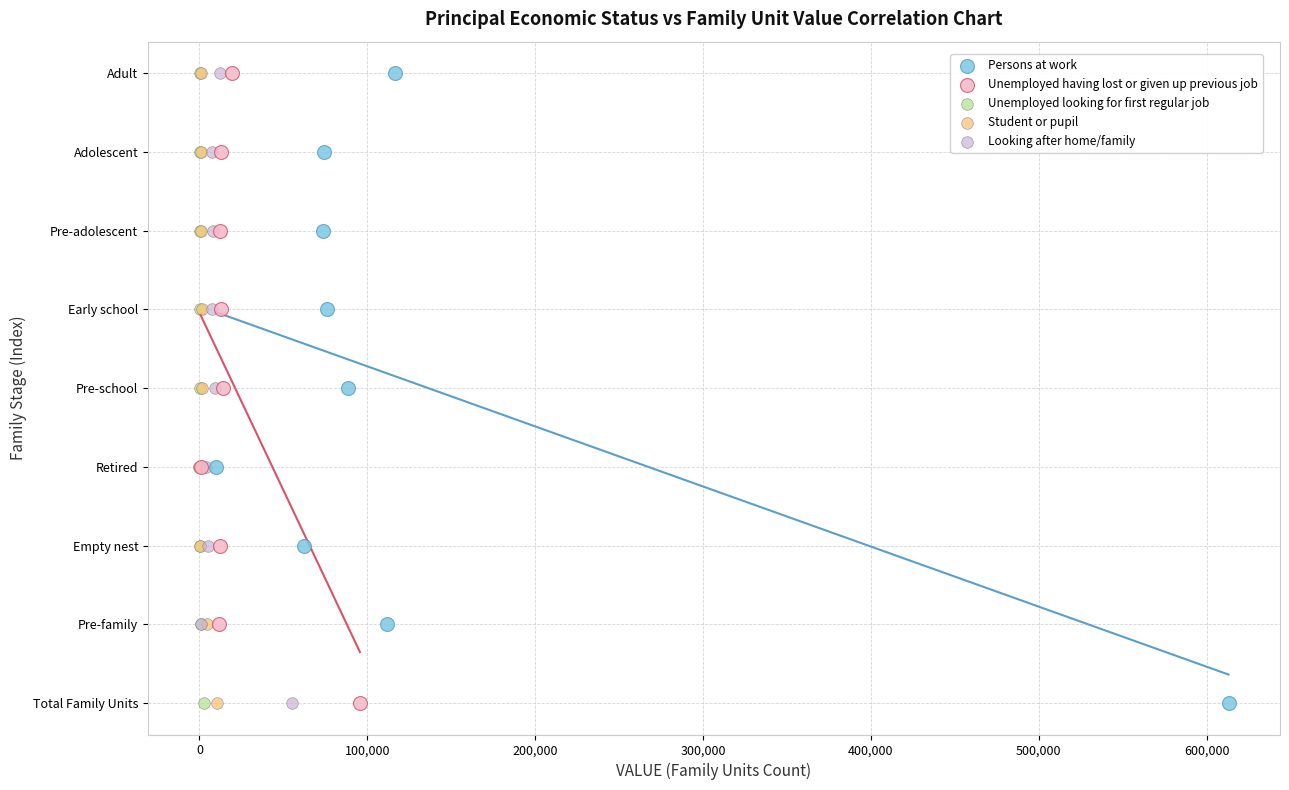

What are all the series names shown in the legend?

Persons at work, Unemployed having lost or given up previous job, Unemployed looking for first regular job, Student or pupil, Looking after home/family